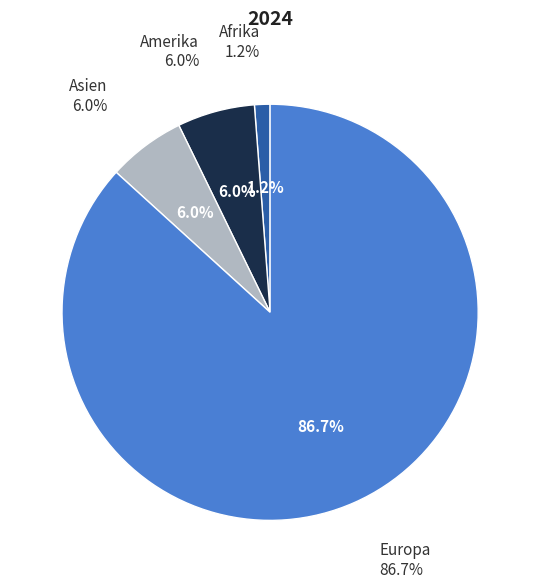

What percentage is the Afrika slice, to the nearest percent?

1%